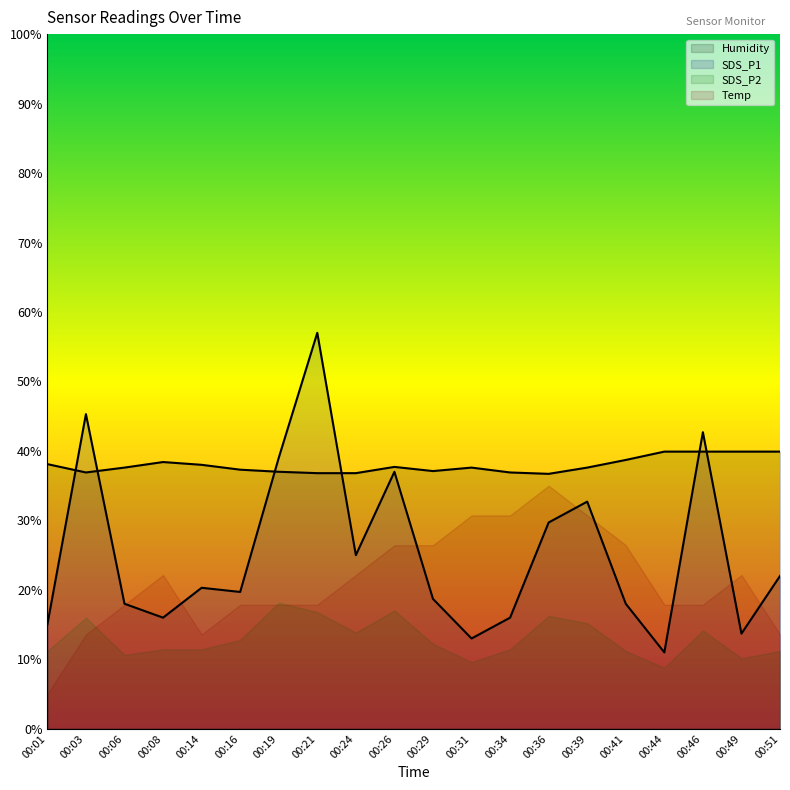

Between 00:39 and 00:21, which is larger?

00:39